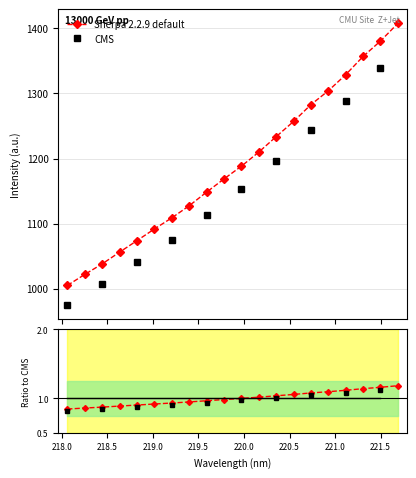

What is the highest value of the Sherpa 2.2.9 default series?

1407.7